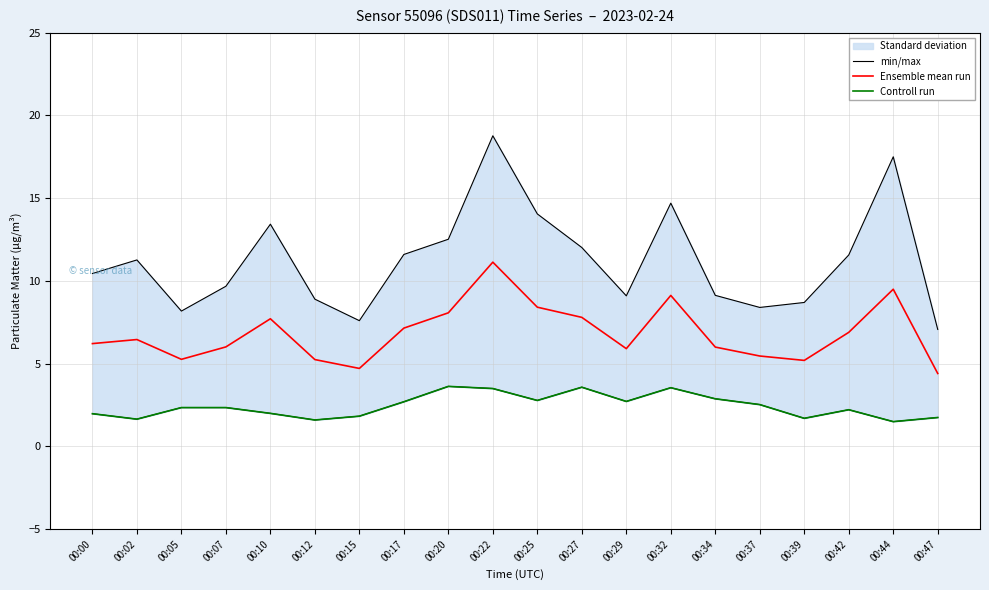

How many categories are shown in the chart?

20